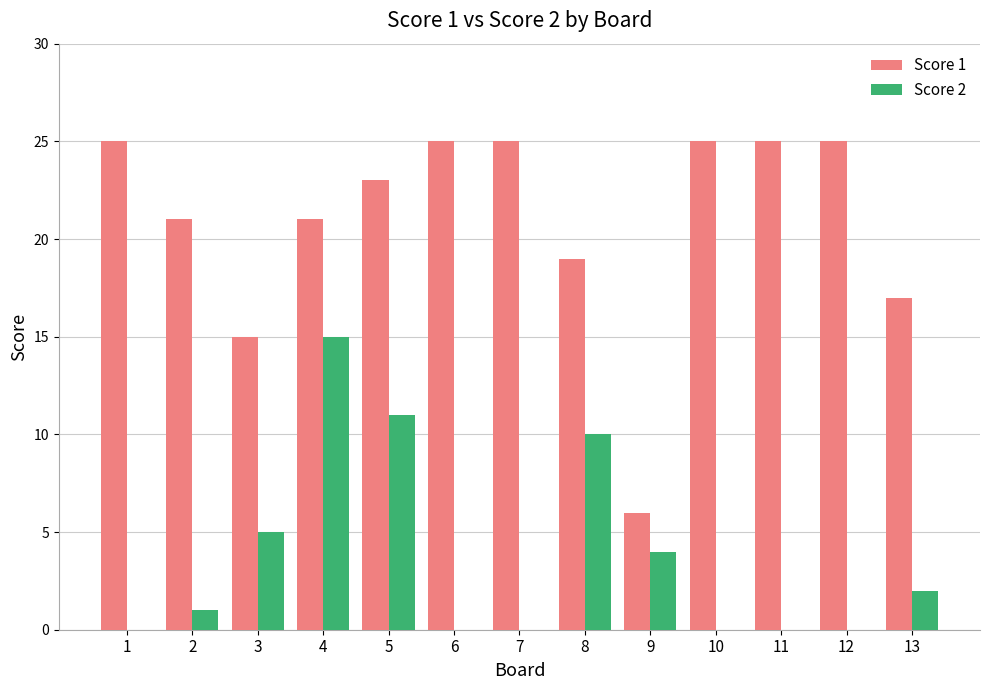

Which series changed the most between 1 and 4?

Score 2